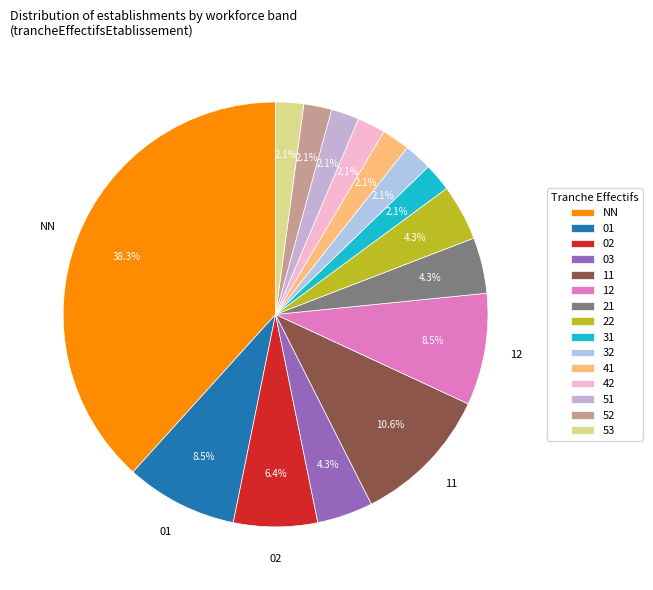

To the nearest percent, what portion does 02 represent?

6%